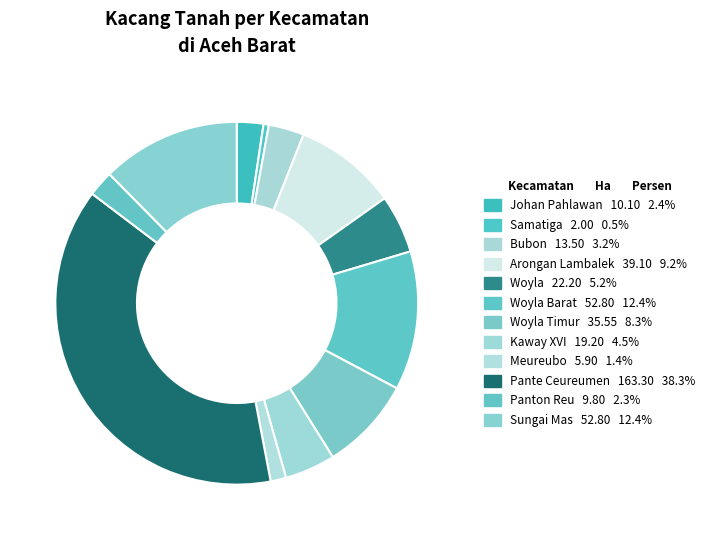

What is the largest slice in the pie chart?

Pante Ceureumen